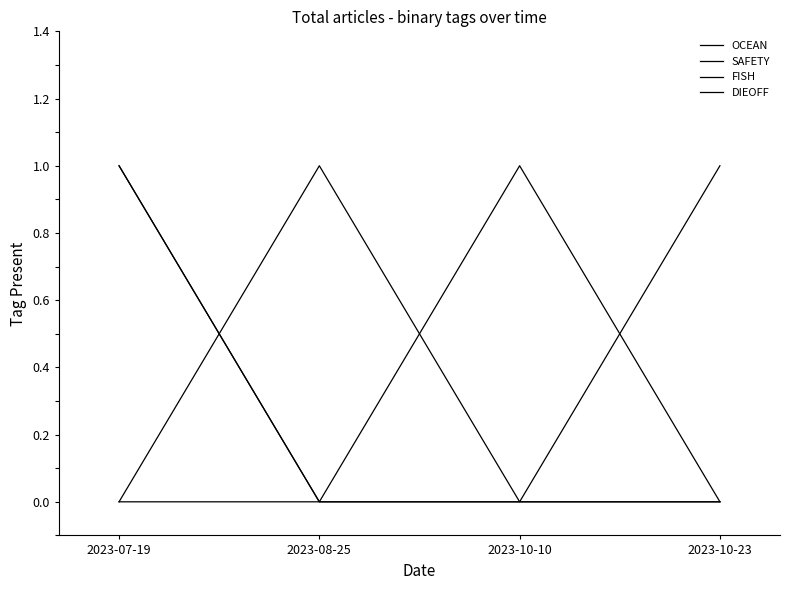

How many values in the FISH series are below 1?

2